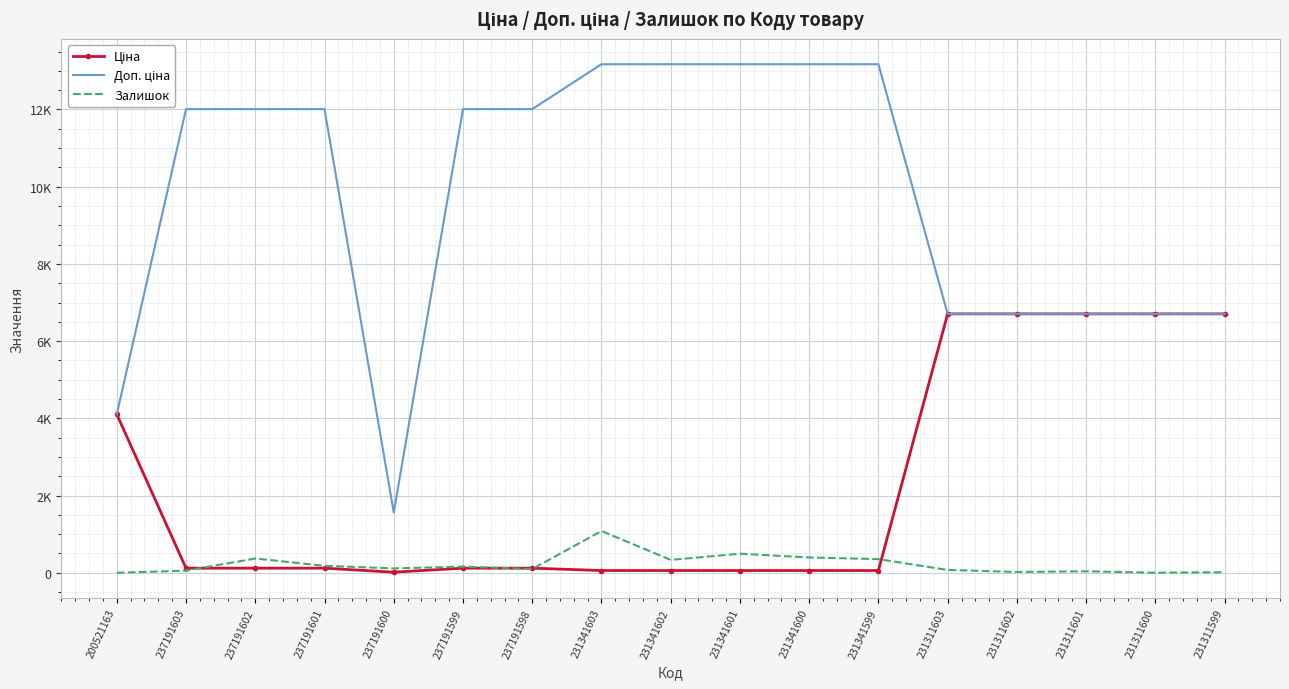

Is it true that Залишок equals 523.1 at 231341602?

False